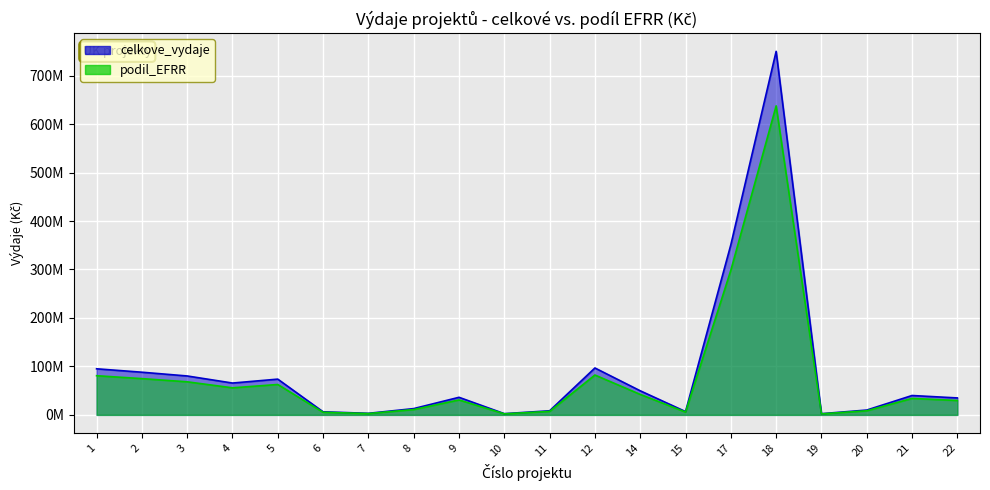

What is the sum of the celkove_vydaje values at 1 and 22?

130100000